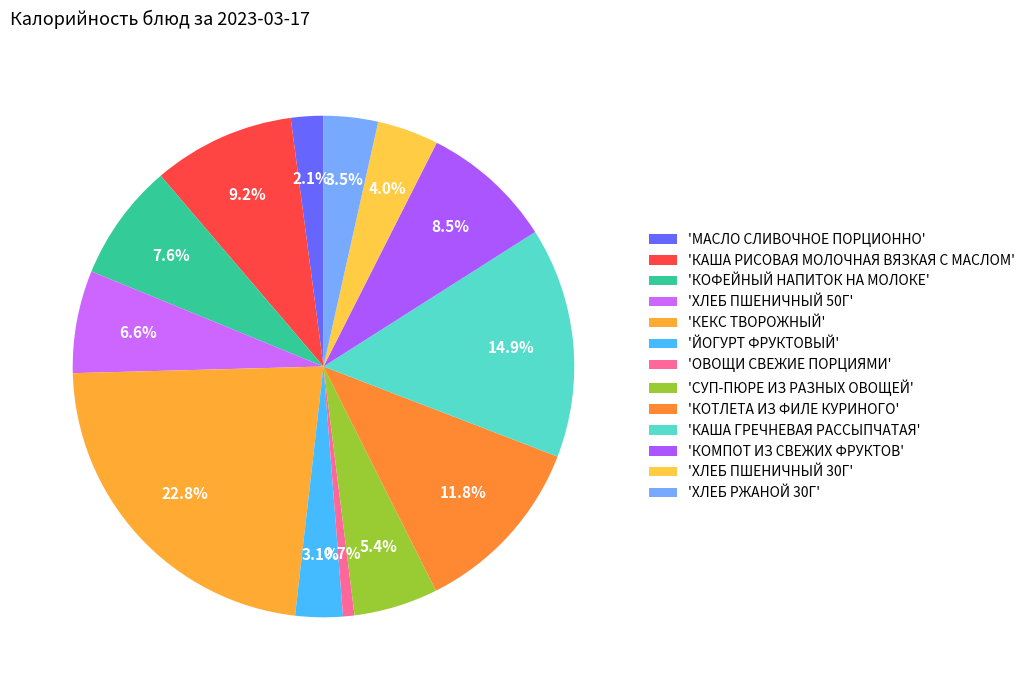

How many slices are in this pie chart?

13